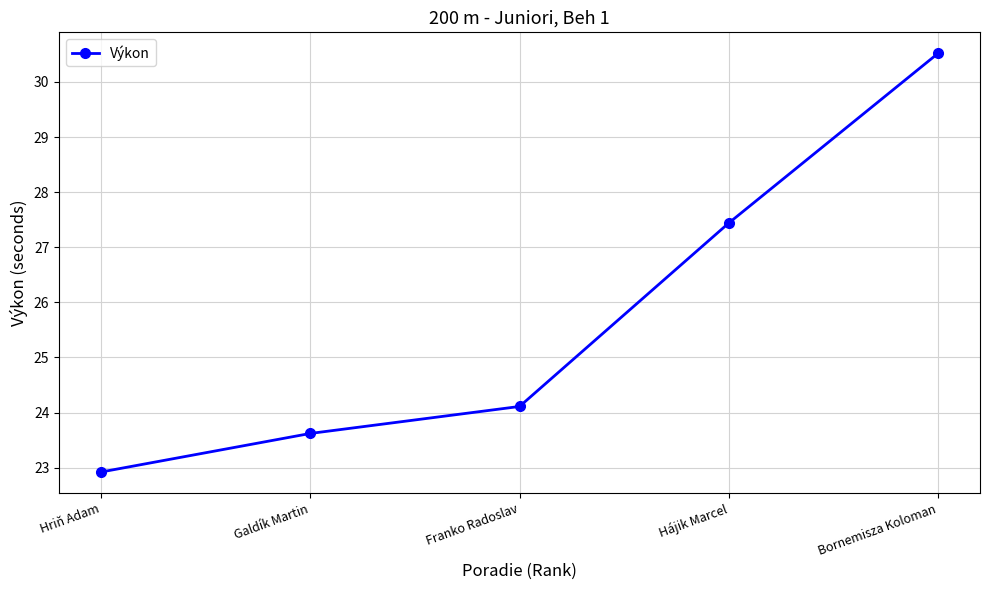

What is the minimum value shown in the chart?

22.9